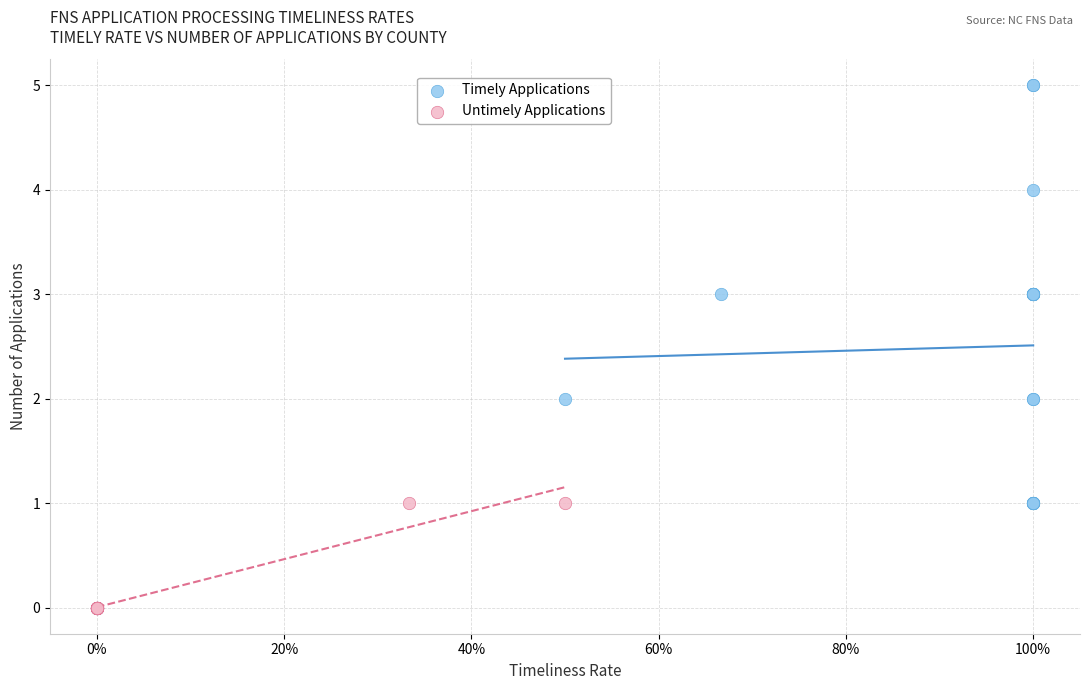

Which series contains the highest Y value?

Timely Applications